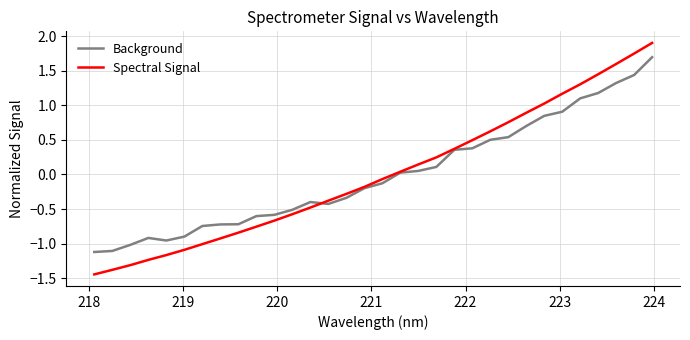

Rank the series by their maximum value, from highest to lowest.

Spectral Signal, Background